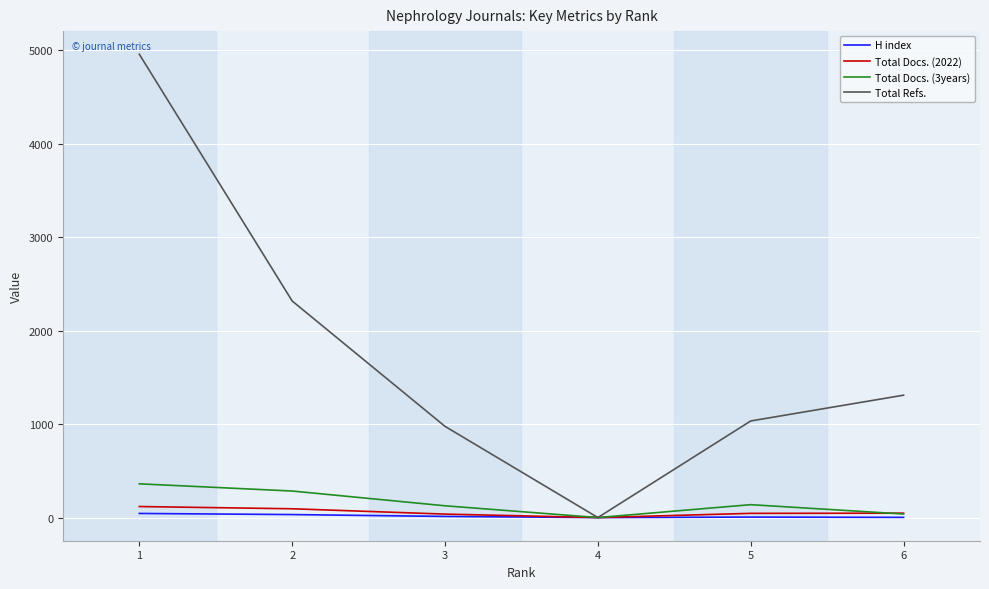

Which series has the largest total across all categories?

Total Refs.